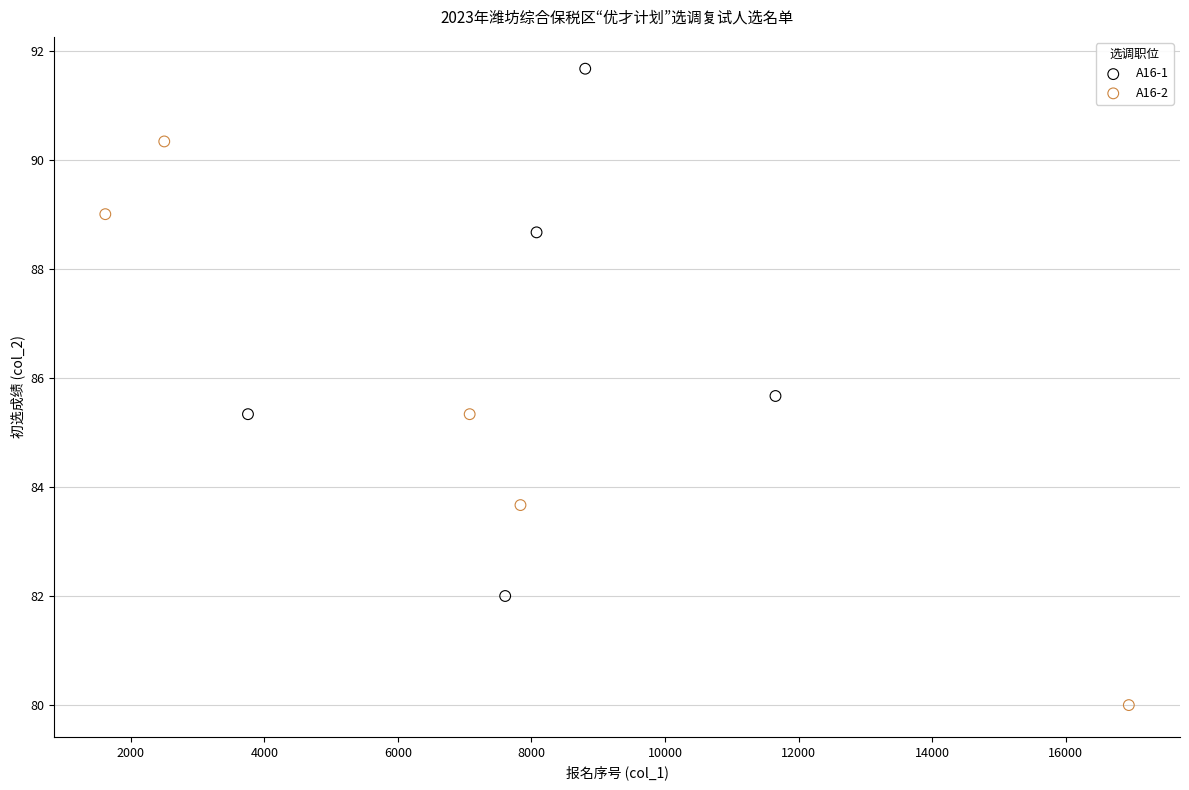

Which series reaches the maximum Y coordinate?

A16-1